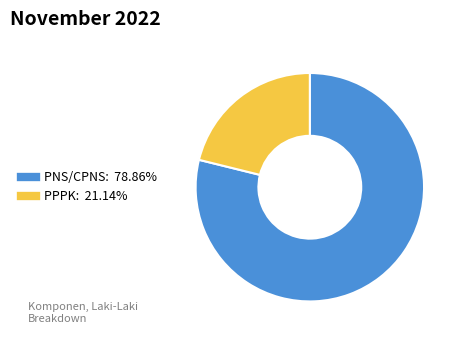

True or false: PPPK accounts for 21% of the total.

True